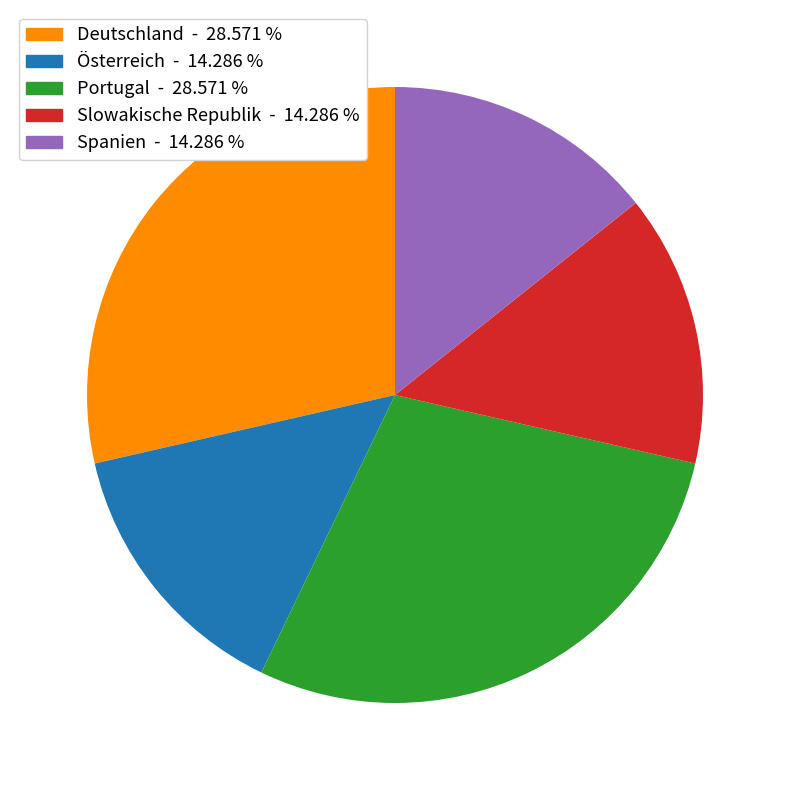

How many slices are in this pie chart?

5